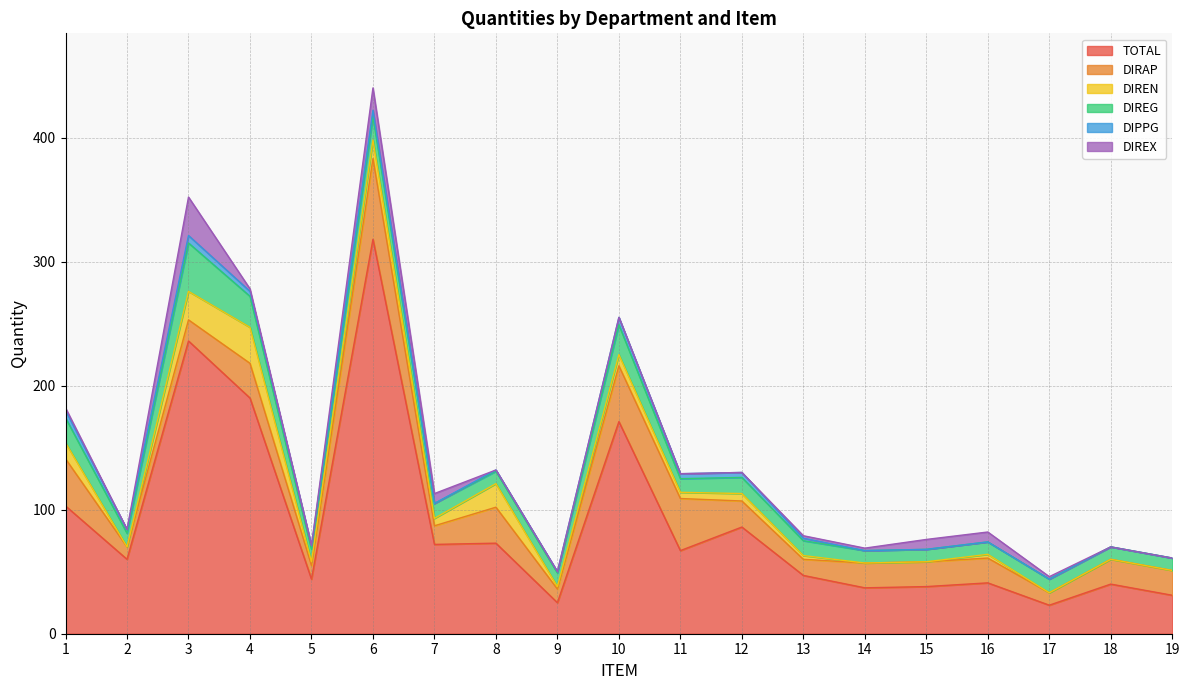

What is the minimum value for DIRAP?

10